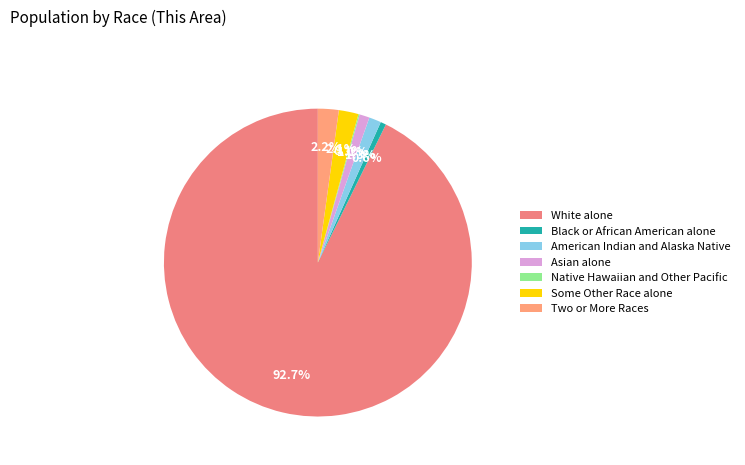

What is the change in value from Black or African American alone to Asian alone?

+261